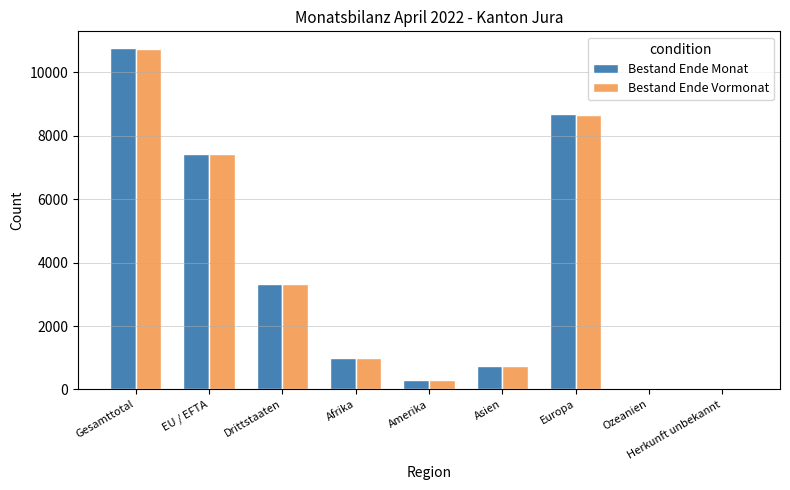

What is the sum of the Bestand Ende Monat values at Drittstaaten and Afrika?

4324